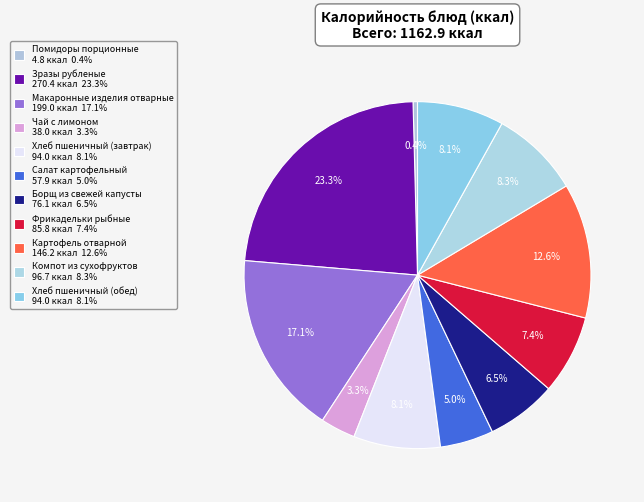

Which slice is the smallest?

Помидоры порционные